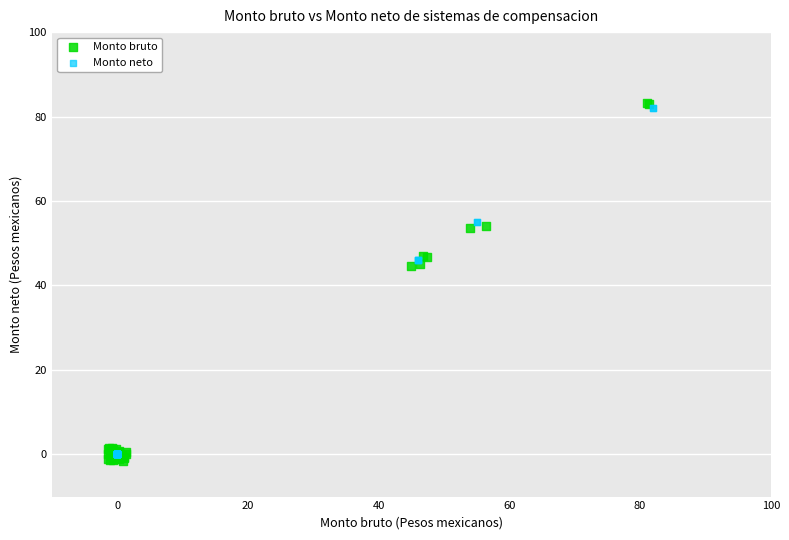

Which series has the widest spread of Y values?

Monto bruto